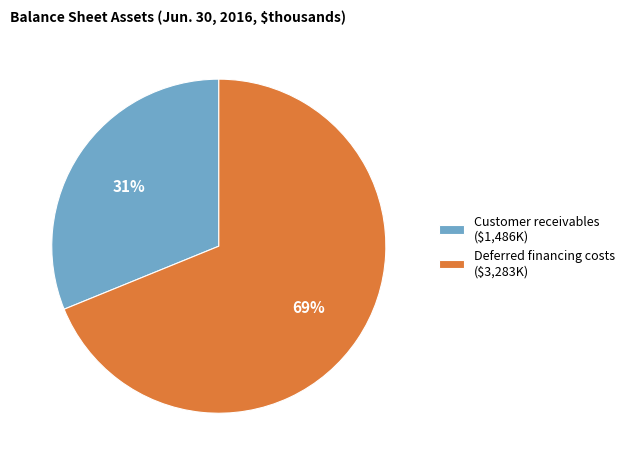

To the nearest percent, what percentage of the pie is Customer receivables?

31%